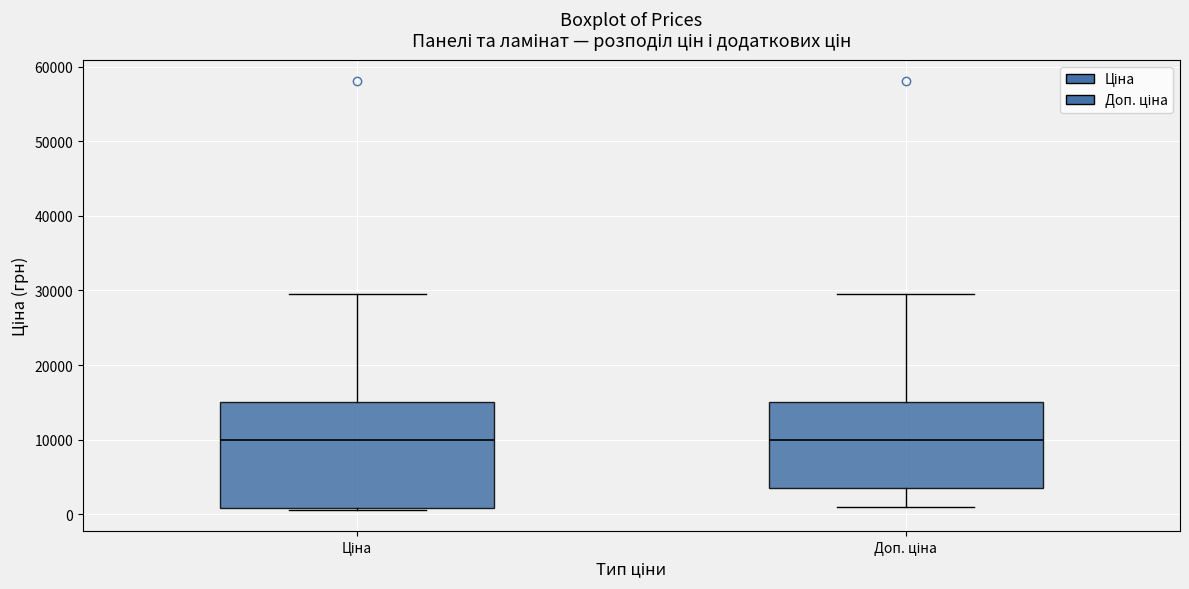

Reading left to right, transcribe this box plot: for each box, give where its median line is, the range the box spans, and where its two whiskers end, as read against the y-axis. The values are not printed on the chart, so give them approximately, as read against the axis.

Ціна: median 10000, box 1000 to 15000, whiskers 1000 to 30000
Доп. ціна: median 10000, box 4000 to 15000, whiskers 1000 to 30000